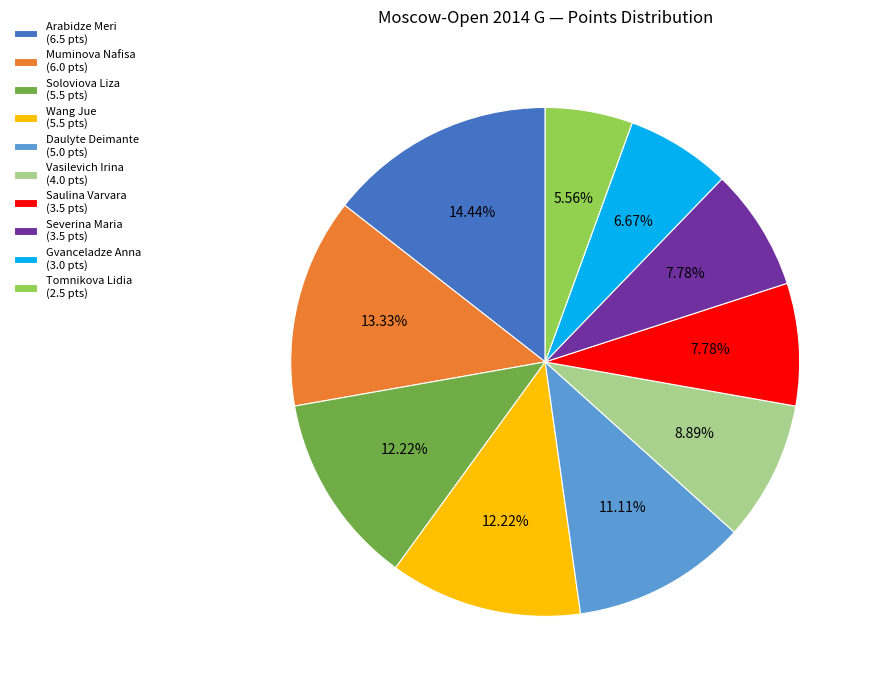

Combined, what portion of the pie is Muminova Nafisa and Tomnikova Lidia?

18.9%